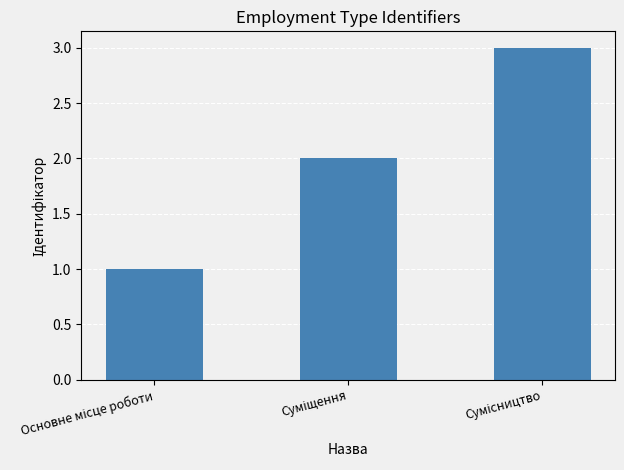

How many series are shown in this chart?

1